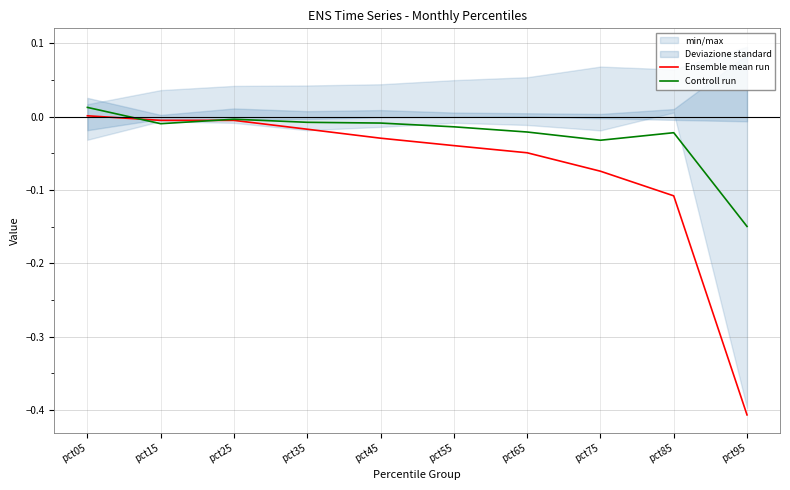

List the labels in order of Controll run value, smallest first.

pct95, pct75, pct85, pct65, pct55, pct15, pct45, pct35, pct25, pct05